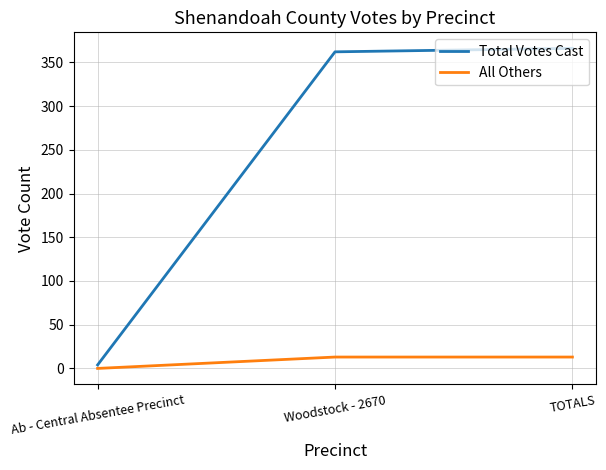

What are all the series names shown in the legend?

Total Votes Cast, All Others